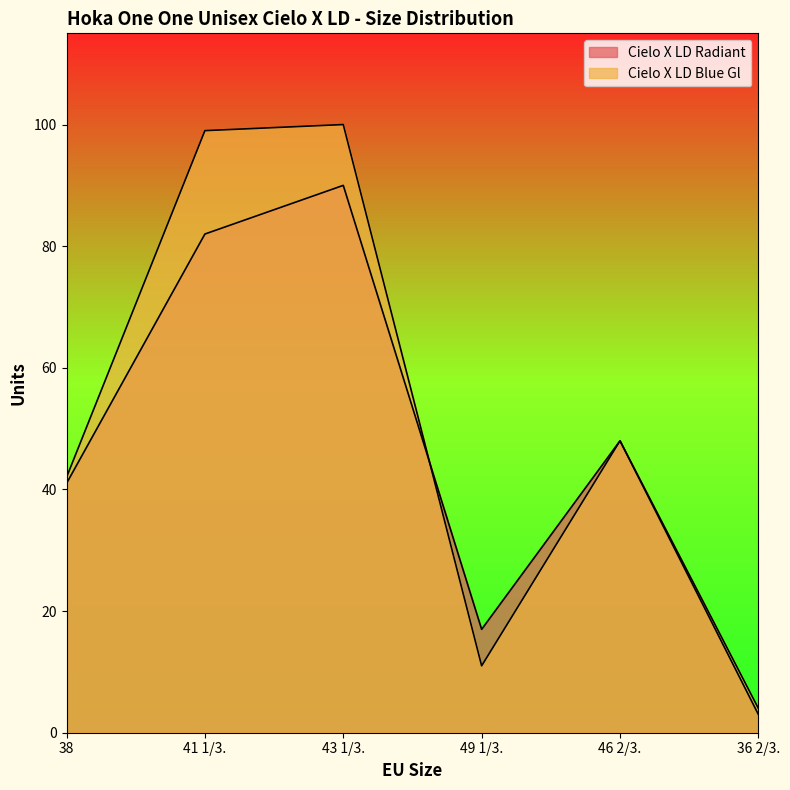

What is the label of the 6th point from the right?

38